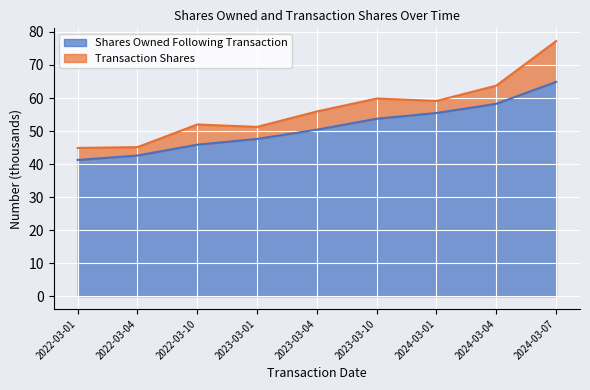

What is the maximum value for Shares Owned Following Transaction?

64.9